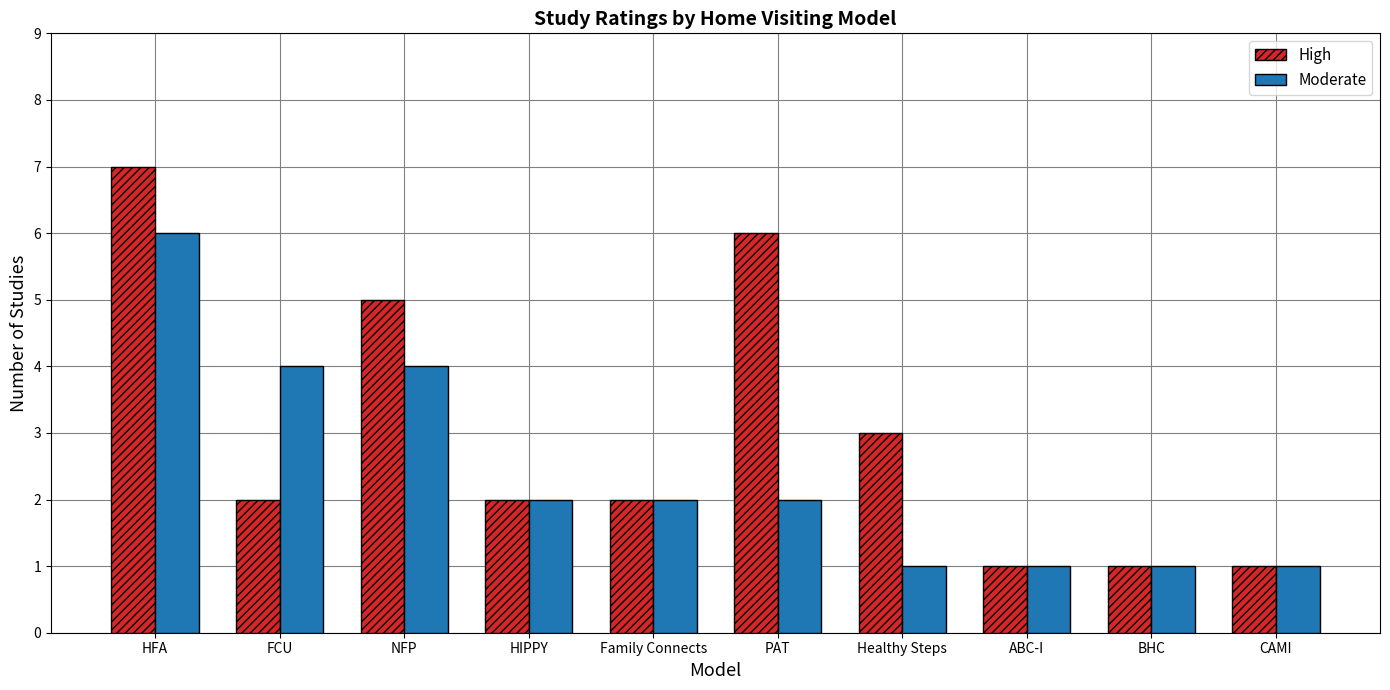

The value of High at HFA is 3. True or false?

False